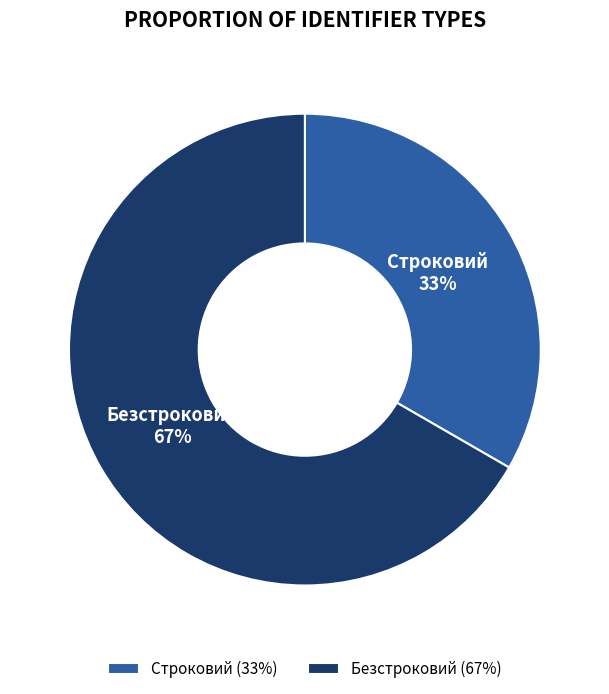

How many slices are in this pie chart?

2